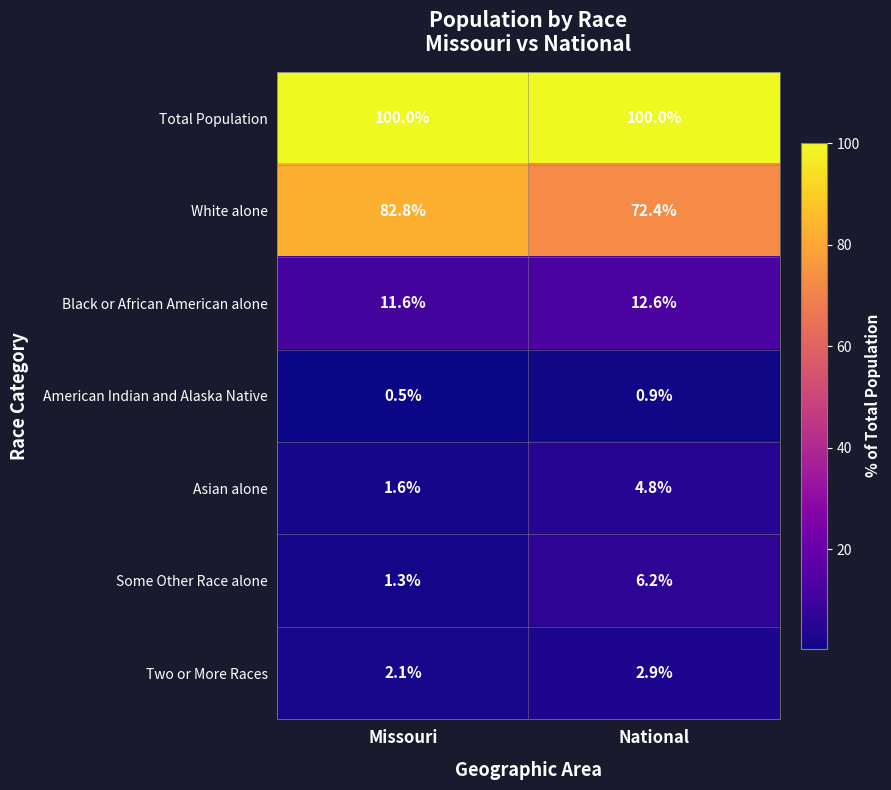

Which series has the largest total across all categories?

Total Population